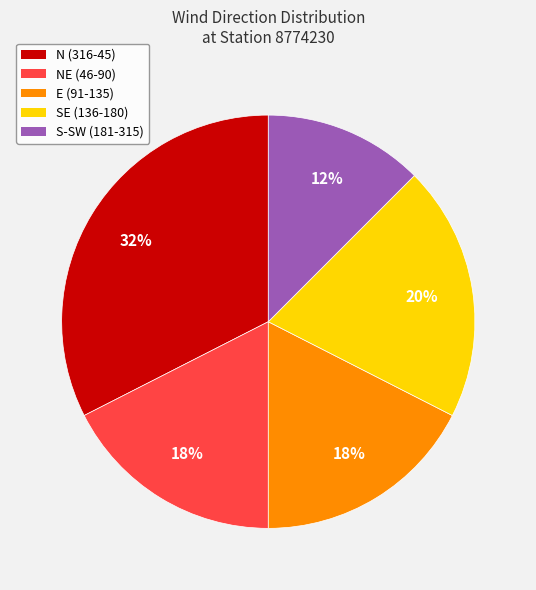

To the nearest percent, what is the combined percentage of E (91-135) and N (316-45)?

50%